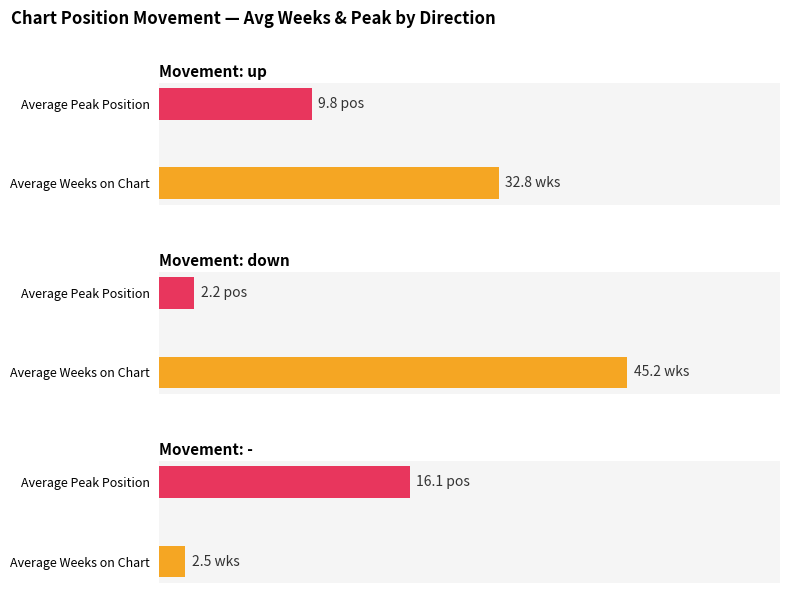

What is the label of the 3rd bar from the left?

-